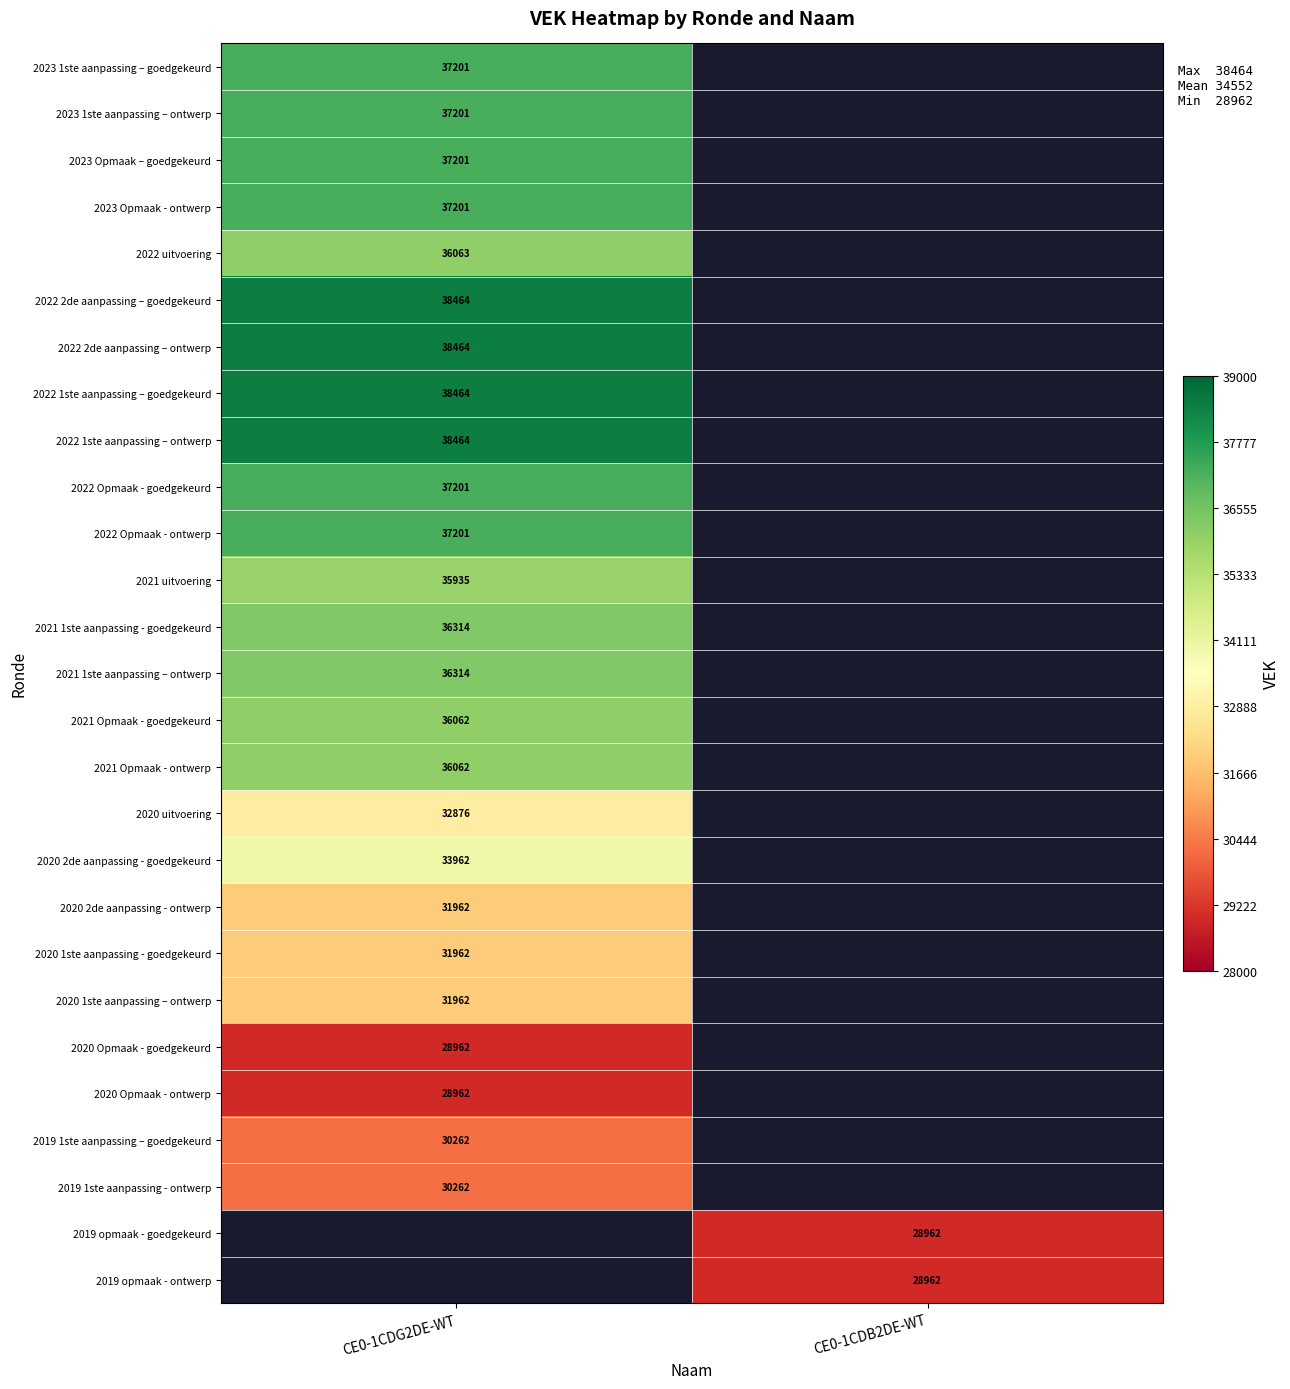

The value of 2020 Opmaak - goedgekeurd at CE0-1CDG2DE-WT is 28962. True or false?

True